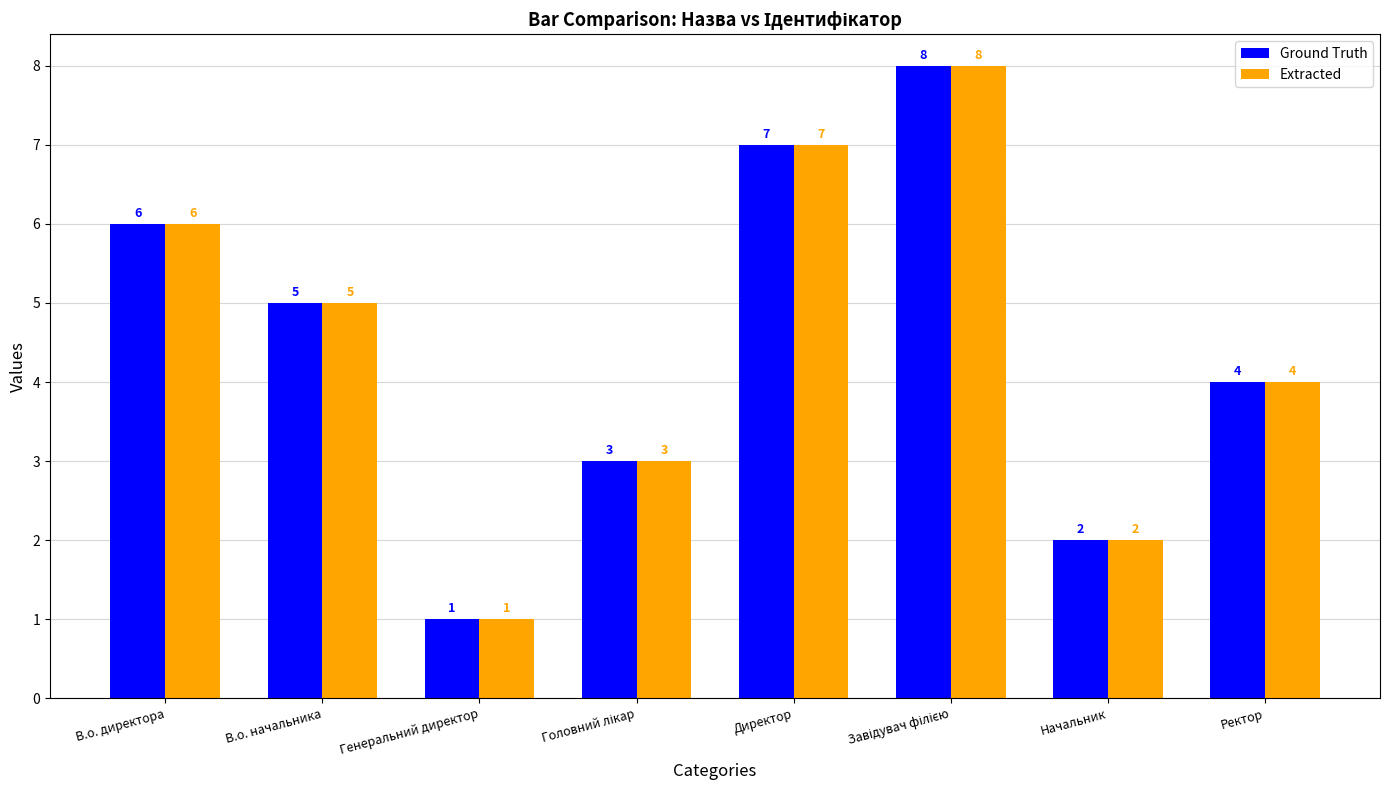

What is the maximum value shown in the chart?

8